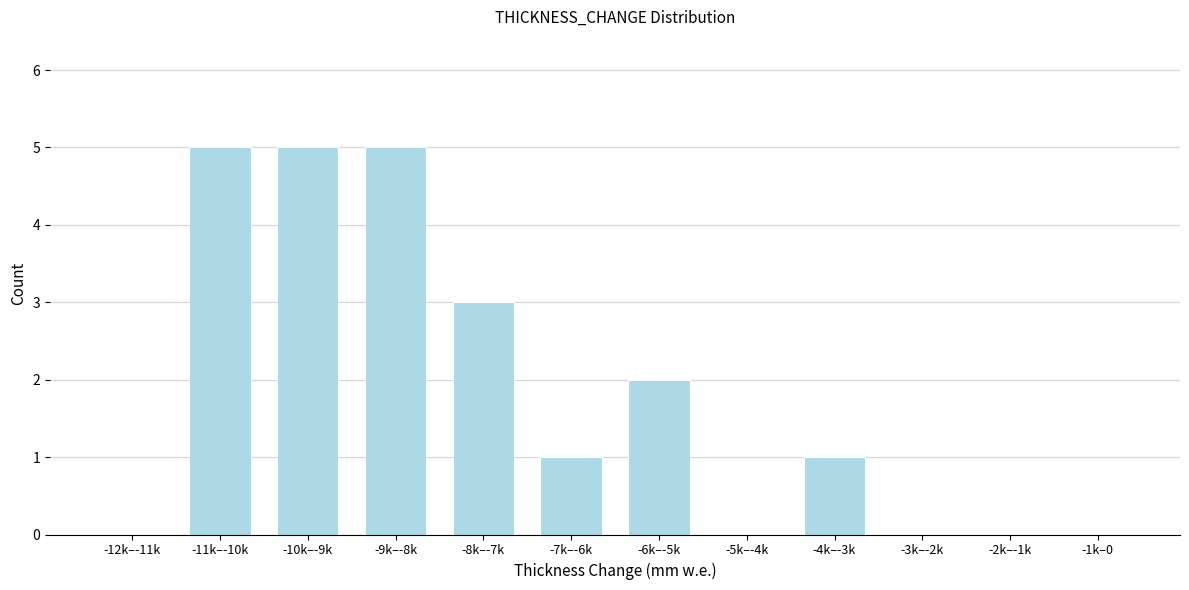

Reading right to left, list all the values displayed in this chart.

-1k–0=0	-2k–-1k=0	-3k–-2k=0	-4k–-3k=1	-5k–-4k=0	-6k–-5k=2	-7k–-6k=1	-8k–-7k=3	-9k–-8k=5	-10k–-9k=5	-11k–-10k=5	-12k–-11k=0